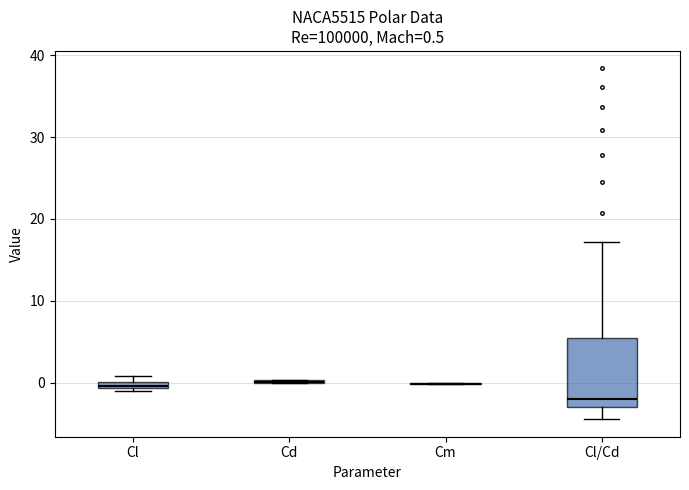

Comparing the boxes themselves (not the whiskers), which one is the tallest?

Cl/Cd